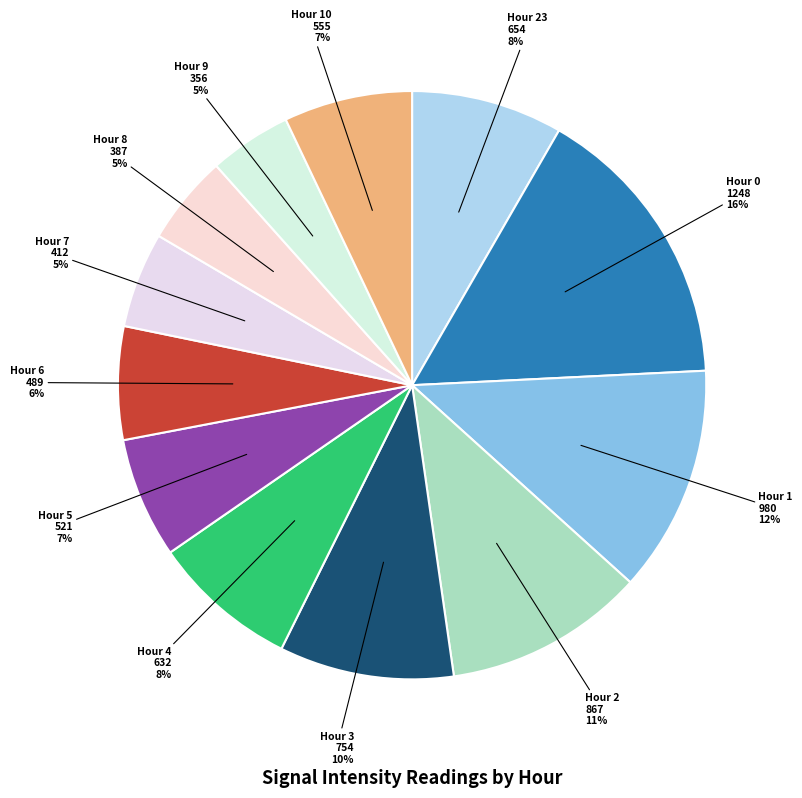

Which category has the biggest portion of the pie?

Hour 0